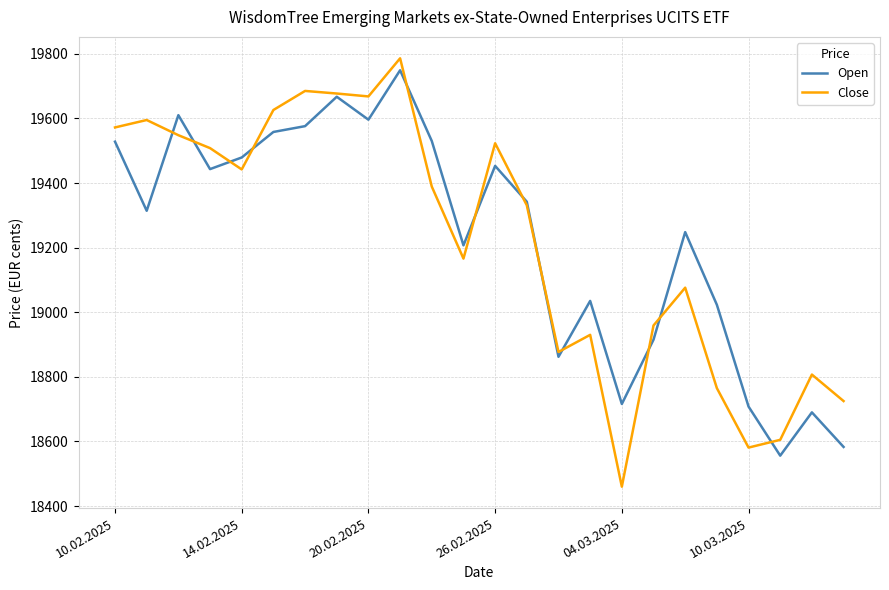

In Close, how many points are lower than both neighbors (excluding endpoints)?

6